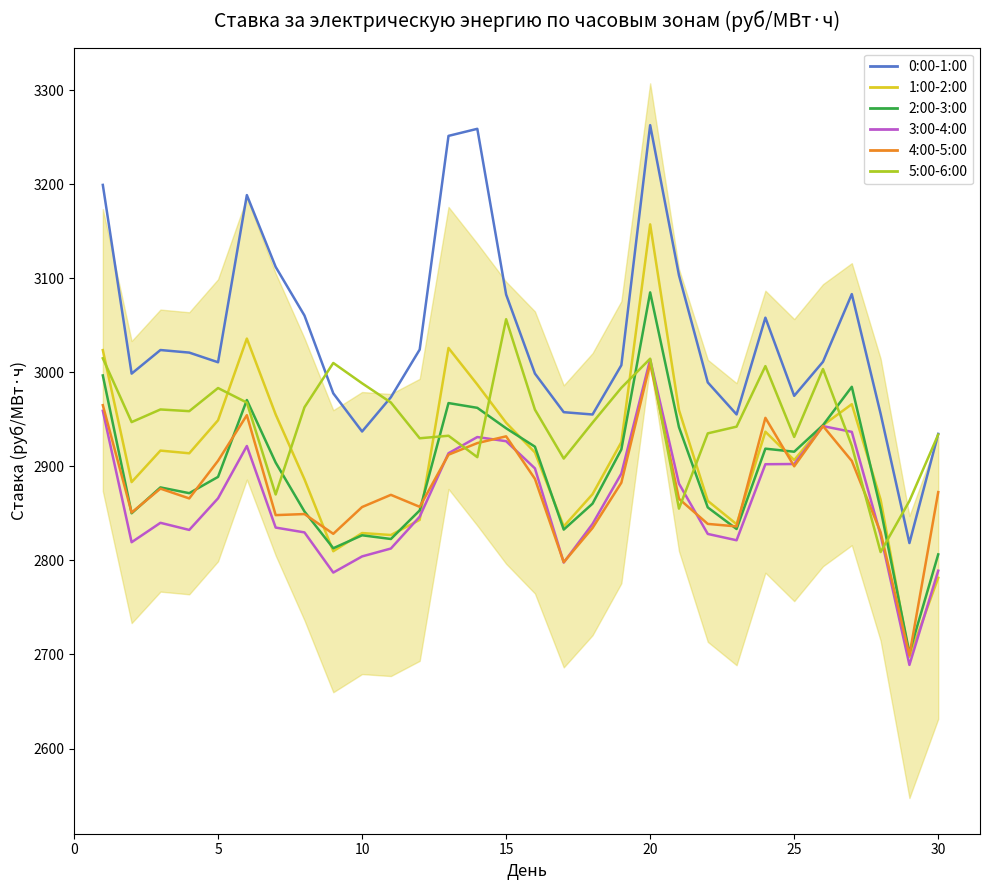

Which series has the largest total across all categories?

0:00-1:00